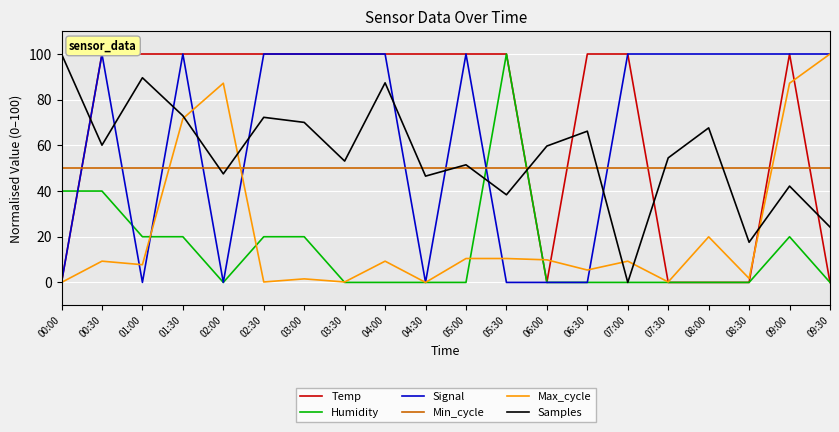

True or false: Temp has more than 0 interior local peaks.

True